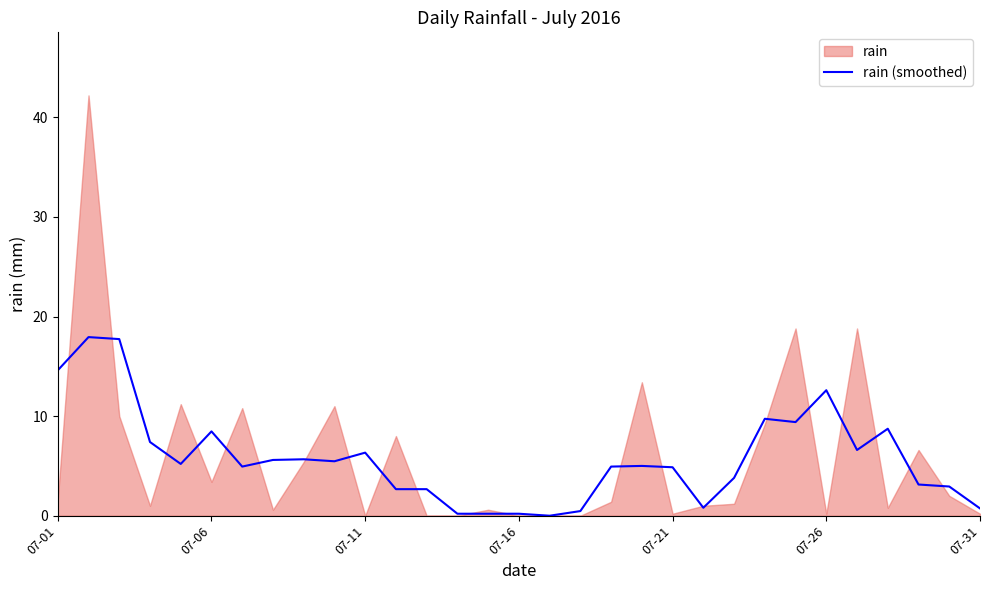

Which has a higher value, 11 or 15?

11